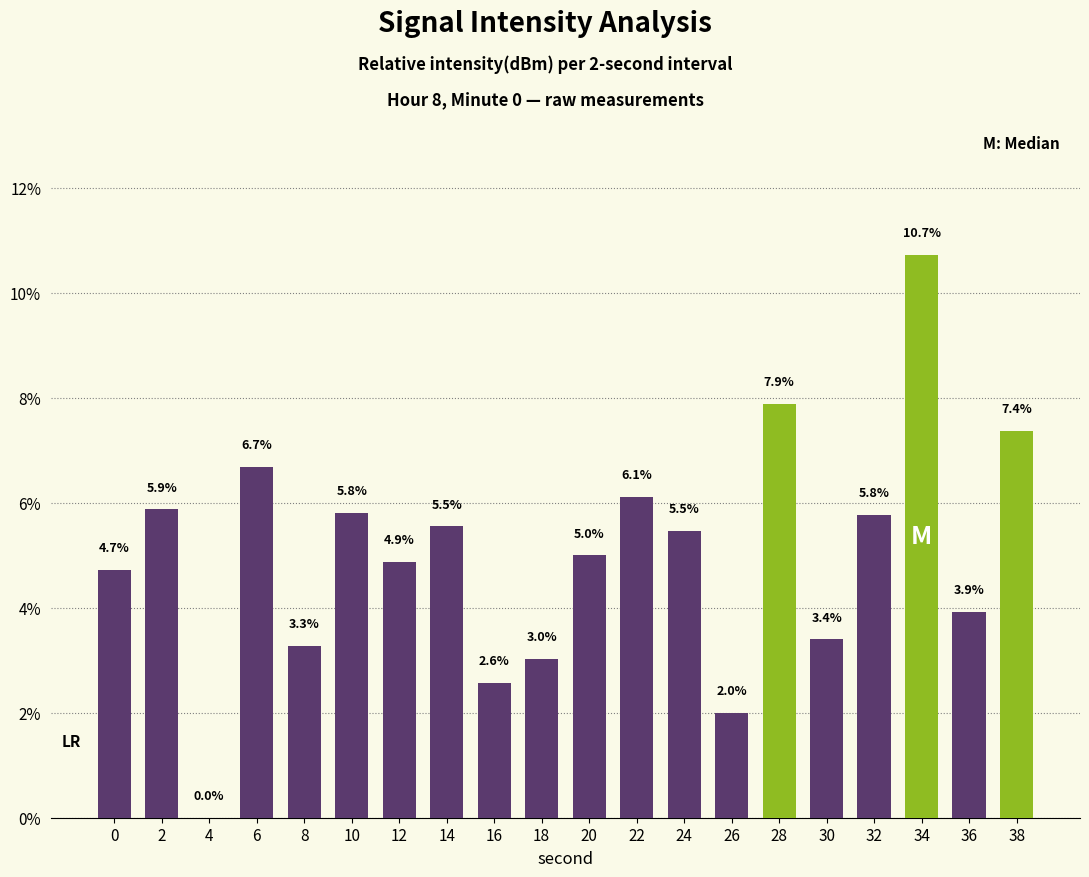

Between 4 and 38, which is larger?

38